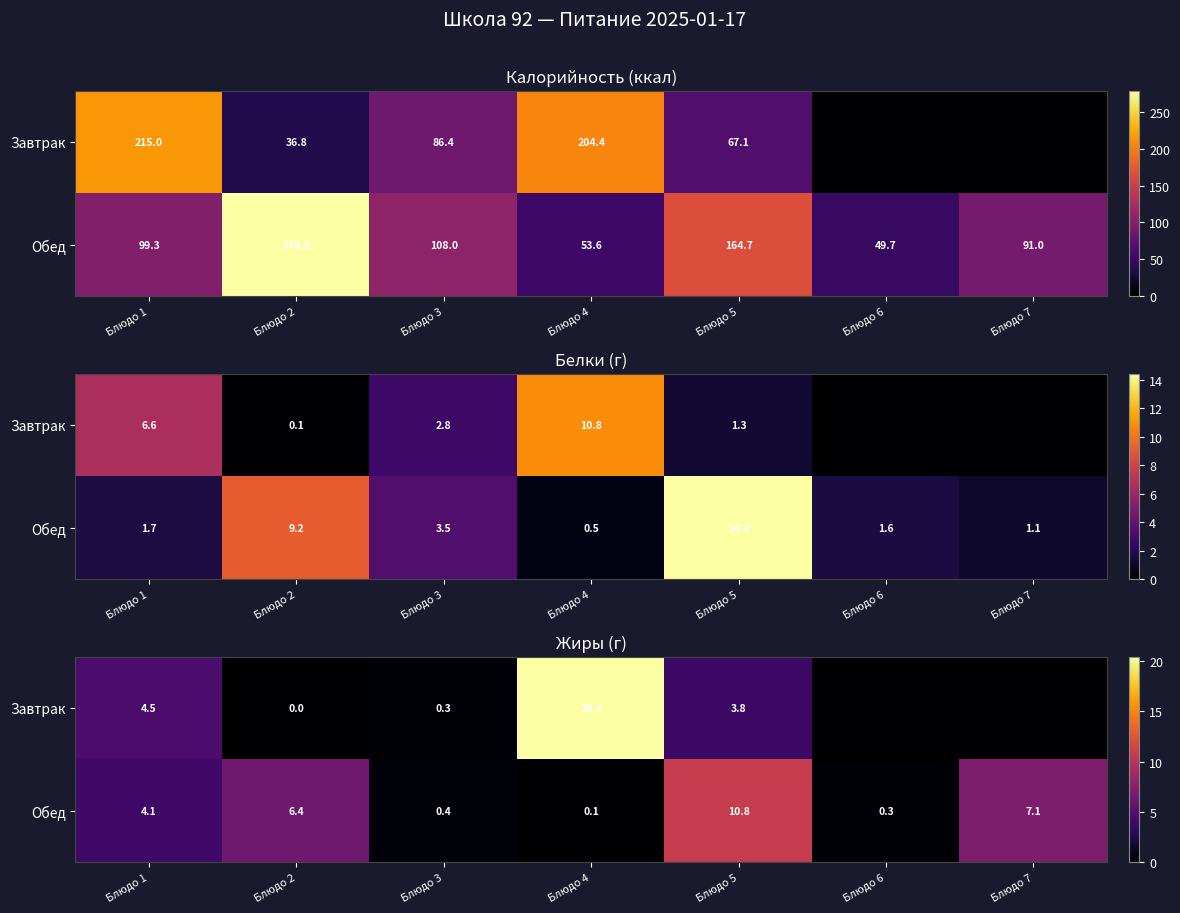

What is the difference between the second highest and second lowest values in the Завтрак series?

4.5